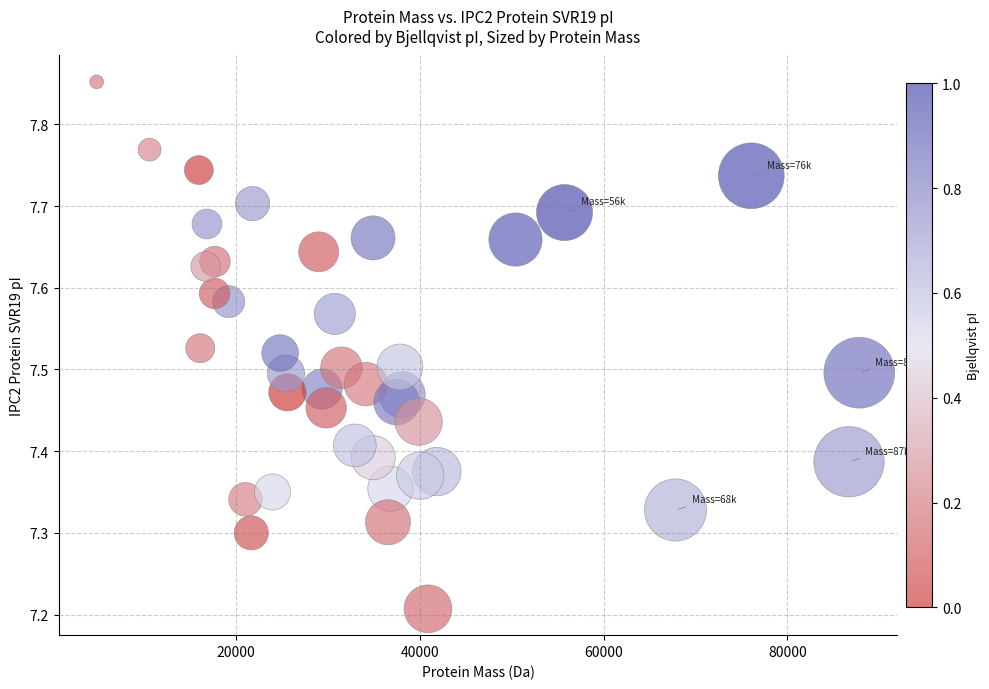

What is the range of Y values (max minus min)?

0.6